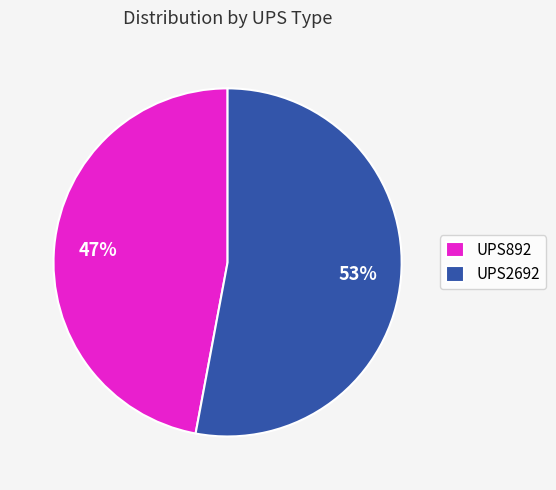

Count the number of slices in the pie.

2